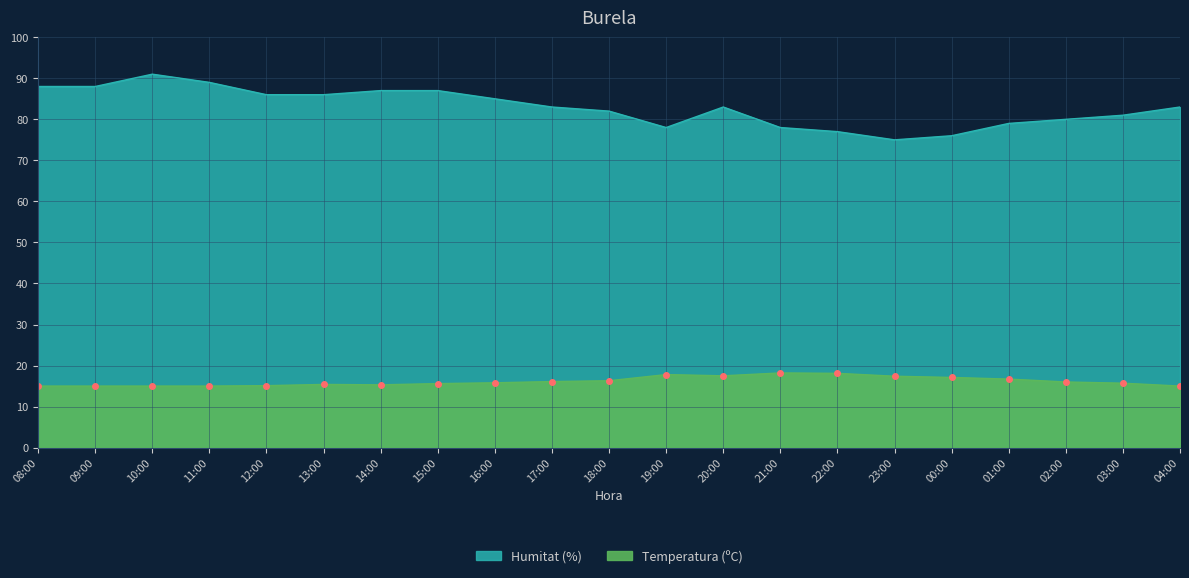

What position from the right is 02:00?

3